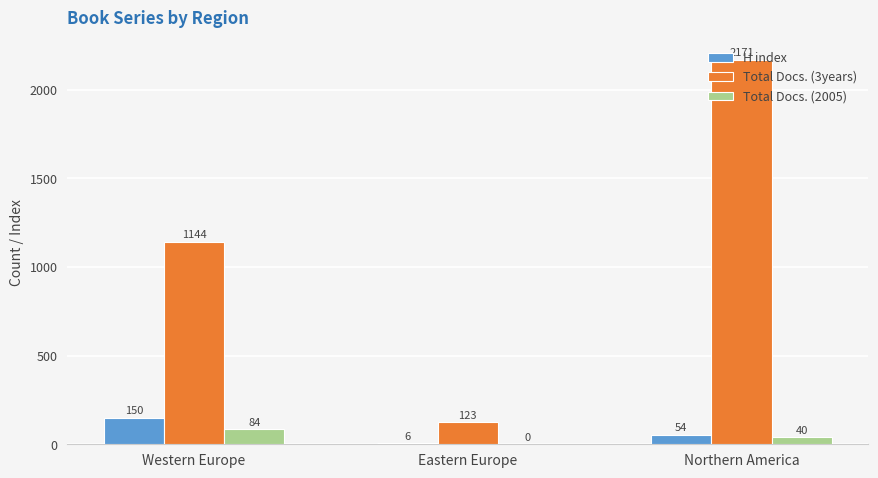

At which category is the sum across all series the highest?

Northern America